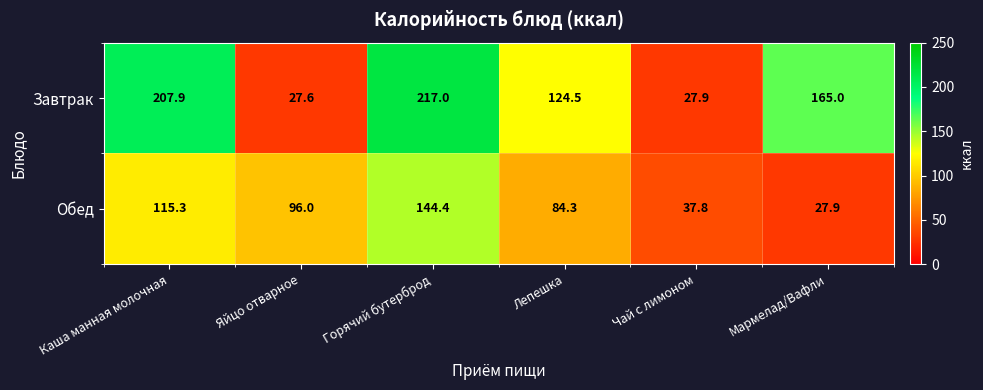

What is the minimum value for Завтрак?

27.6